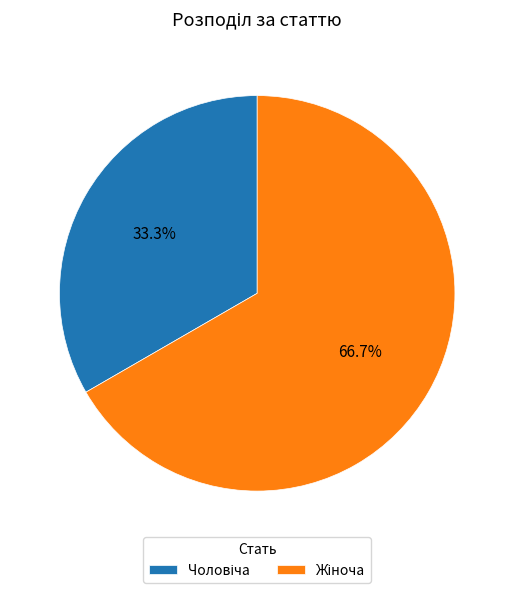

How many slices are in this pie chart?

2